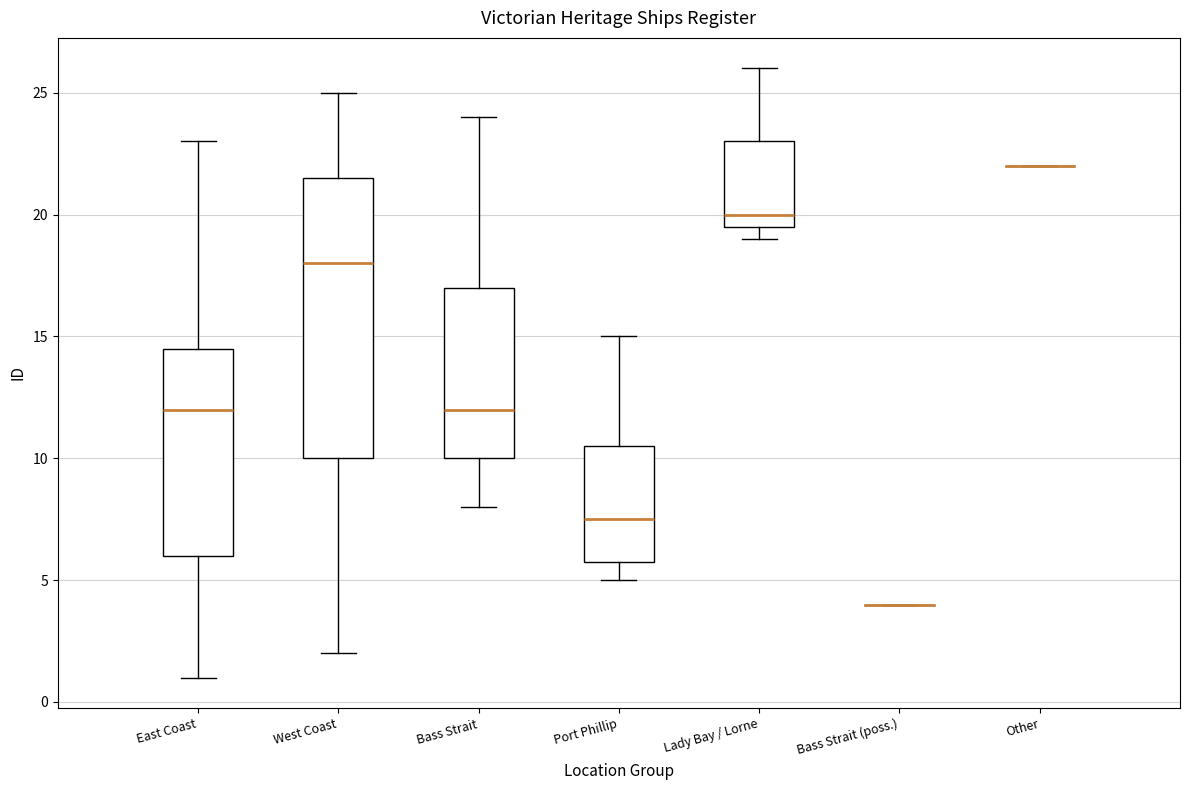

Reading left to right, read every box against the y-axis: the position of its median line, the range the box covers, and the ends of its whiskers. The values are not printed on the chart, so give them approximately, as read against the axis.

East Coast: median 12.0, box 6.0 to 14.5, whiskers 1.0 to 23.0
West Coast: median 18.0, box 10.0 to 21.5, whiskers 2.0 to 25.0
Bass Strait: median 12.0, box 10.0 to 17.0, whiskers 8.0 to 24.0
Port Phillip: median 7.5, box 6.0 to 10.5, whiskers 5.0 to 15.0
Lady Bay / Lorne: median 20.0, box 19.5 to 23.0, whiskers 19.0 to 26.0
Bass Strait (poss.): box collapsed to a line at 4.0, whiskers 4.0 to 4.0
Other: box collapsed to a line at 22.0, whiskers 22.0 to 22.0